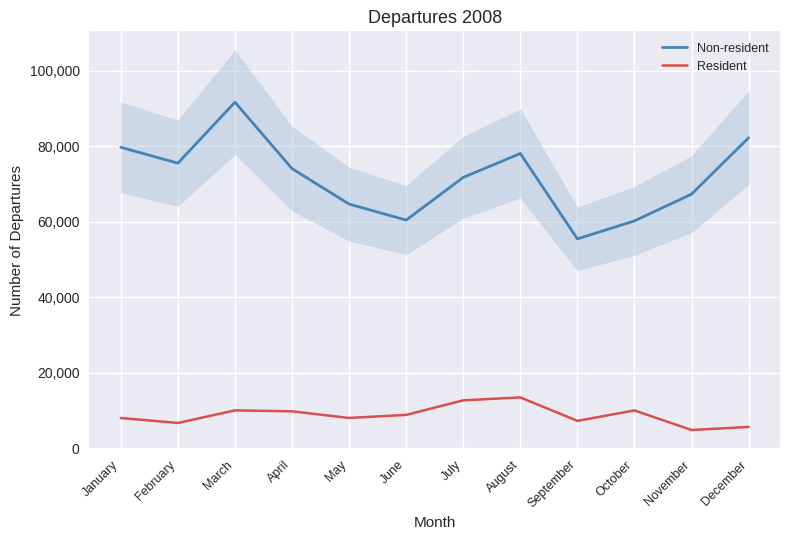

In Resident, how many points are higher than both neighbors (excluding endpoints)?

3